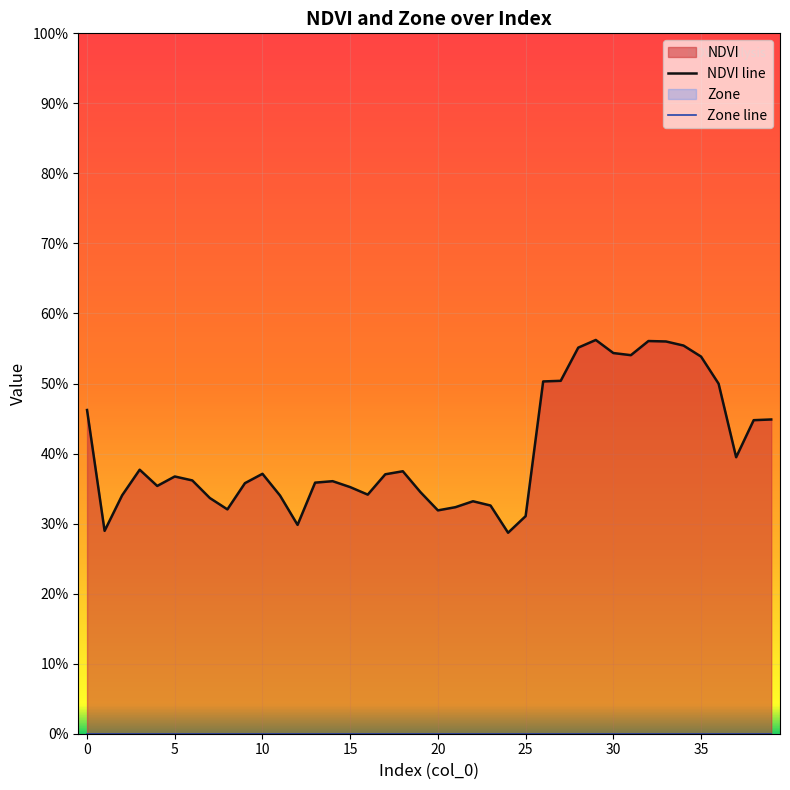

Between 23 and 14, which is larger?

14